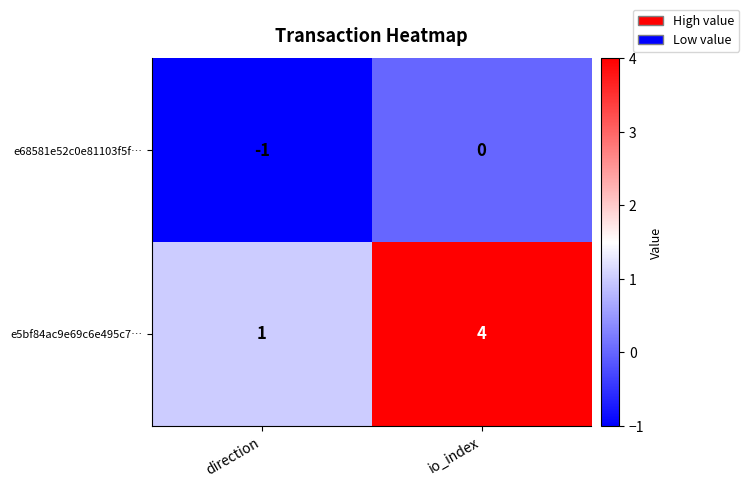

Rank the series by their average value, from lowest to highest.

e68581e52c0e81103f5f…, e5bf84ac9e69c6e495c7…